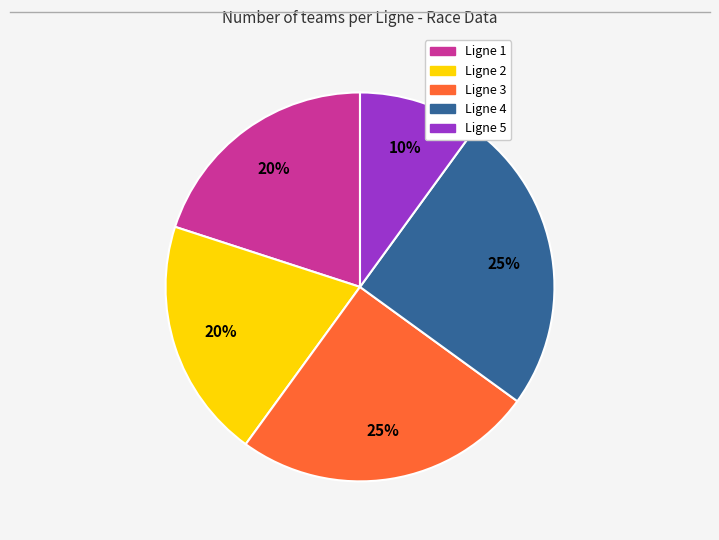

Combined, do Ligne 2 and Ligne 1 account for over 50%?

No